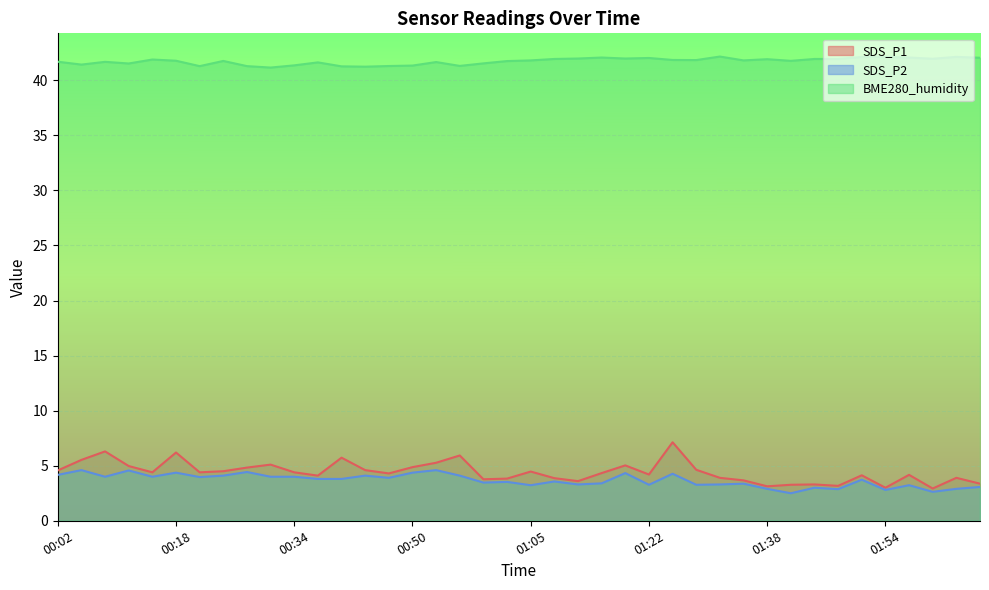

Reading left to right, what are all the values shown in this chart?

SDS_P1: 4.6	5.5	6.3	5.0	4.4	6.2	4.4	4.5	4.8	5.1	4.4	4.1	5.7	4.6	4.3	4.9	5.3	5.9	3.8	3.8	4.5	3.9	3.6	4.3	5.0	4.2	7.1	4.6	3.9	3.7	3.1	3.3	3.3	3.2	4.1	3.0	4.2	2.9	3.9	3.4
SDS_P2: 4.2	4.6	4.0	4.6	4.0	4.4	4.0	4.1	4.4	4.0	4.0	3.8	3.8	4.1	3.9	4.4	4.6	4.1	3.5	3.5	3.2	3.6	3.3	3.4	4.3	3.3	4.3	3.3	3.3	3.4	2.9	2.5	3.0	2.9	3.7	2.8	3.2	2.6	2.9	3.1
BME280_humidity: 41.7	41.4	41.7	41.5	41.9	41.8	41.3	41.8	41.3	41.2	41.4	41.6	41.3	41.2	41.3	41.3	41.7	41.3	41.5	41.8	41.8	41.9	42.0	42.1	42.0	42.0	41.9	41.8	42.2	41.8	41.9	41.8	41.9	41.9	42.1	42.1	42.1	42.0	42.1	42.0